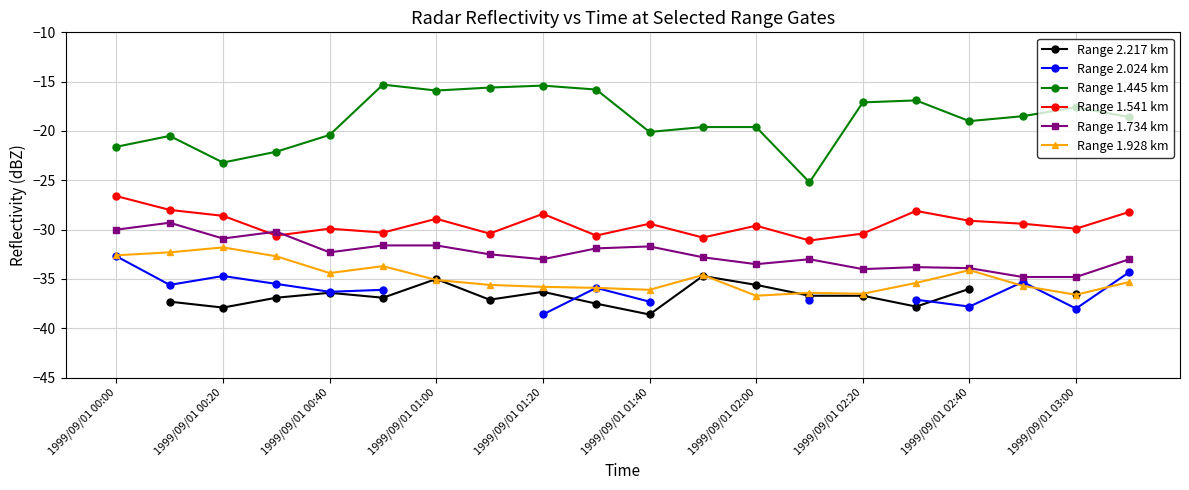

Which category has the highest value in the Range 1.541 km series?

1999/09/01 00:00